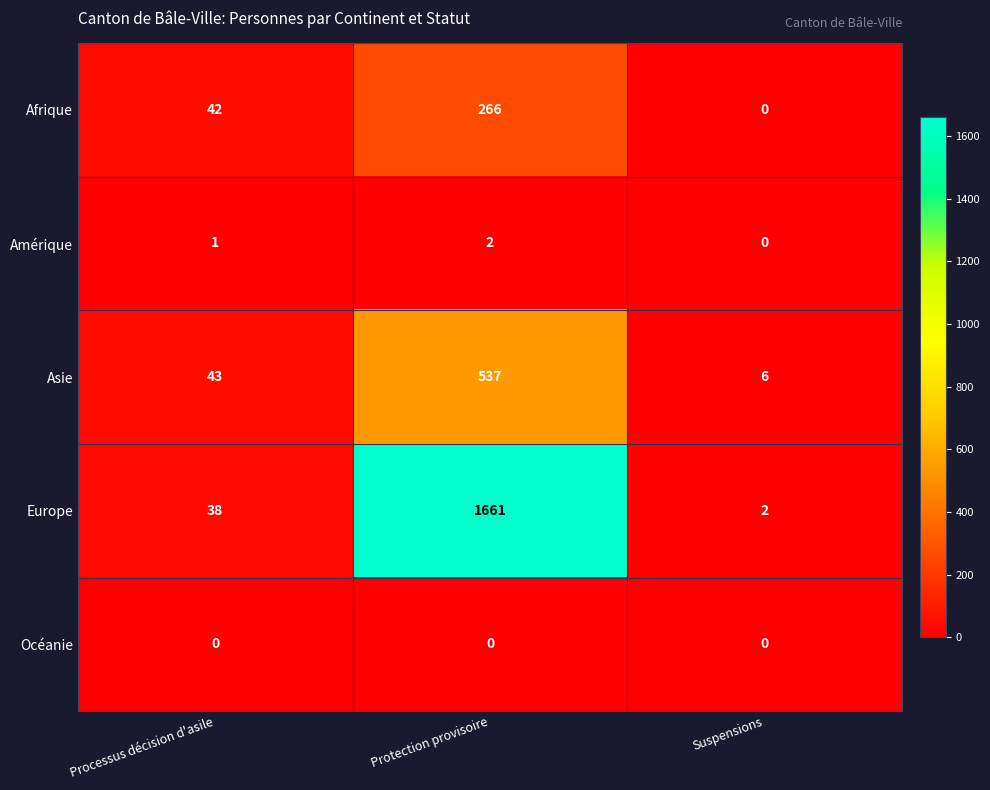

What is the difference between the Asie values at Protection provisoire and Processus décision d'asile?

494